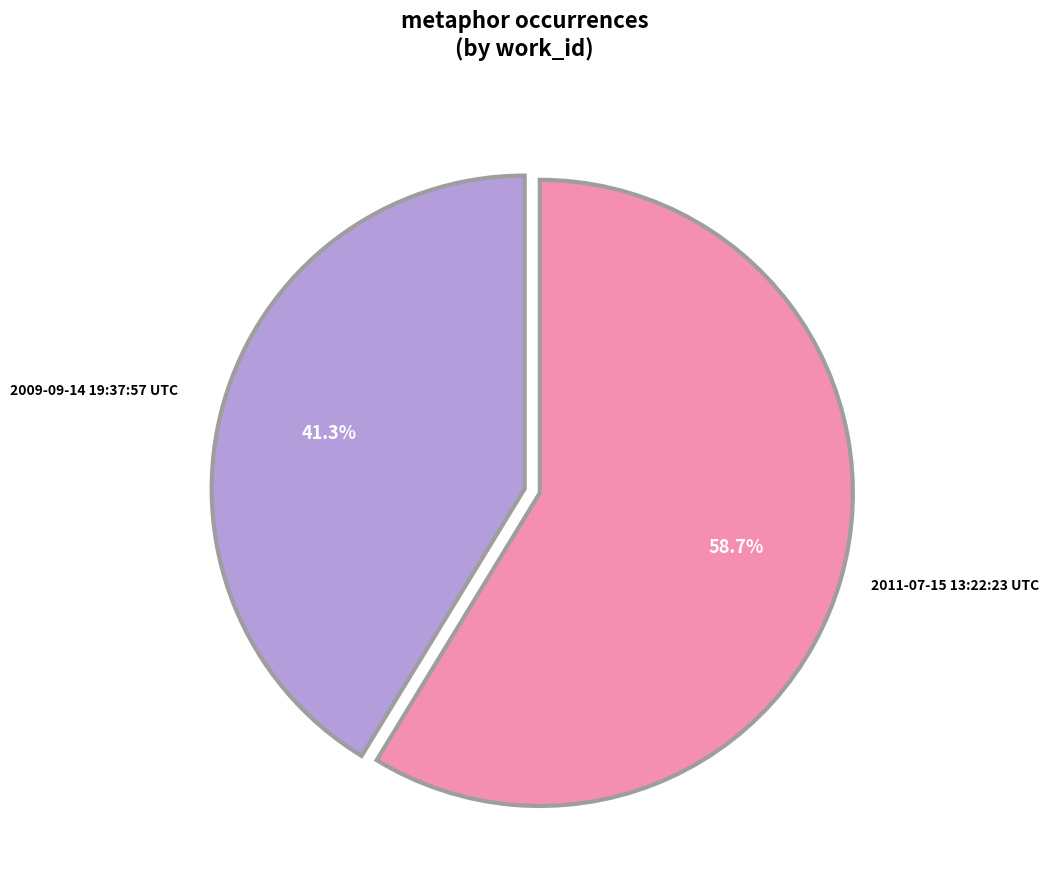

What percentage is NOT represented by 2011-07-15 13:22:23 UTC?

41.3%